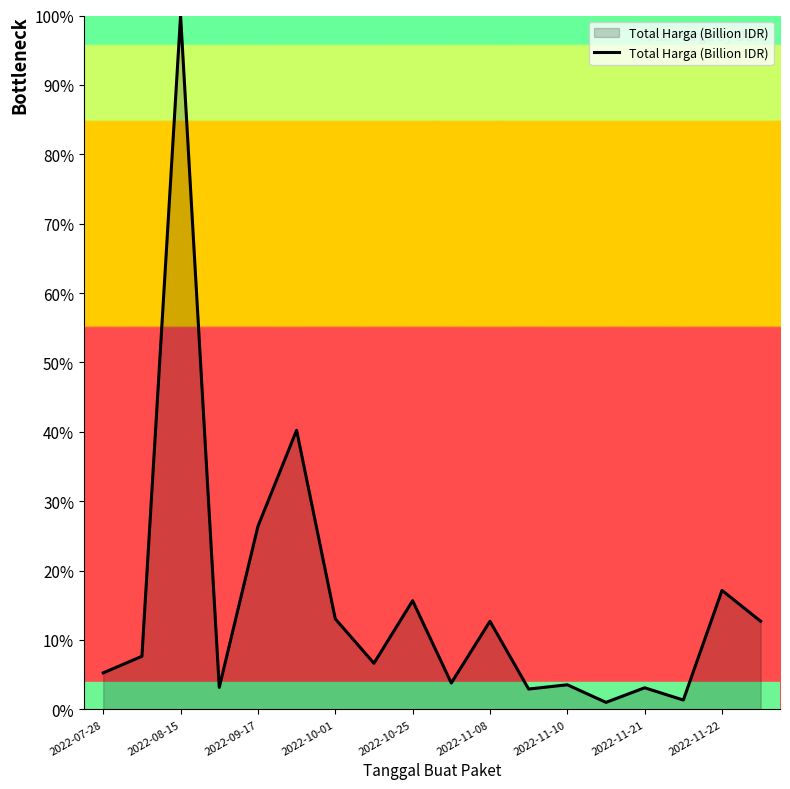

What is the greatest value displayed?

100.0